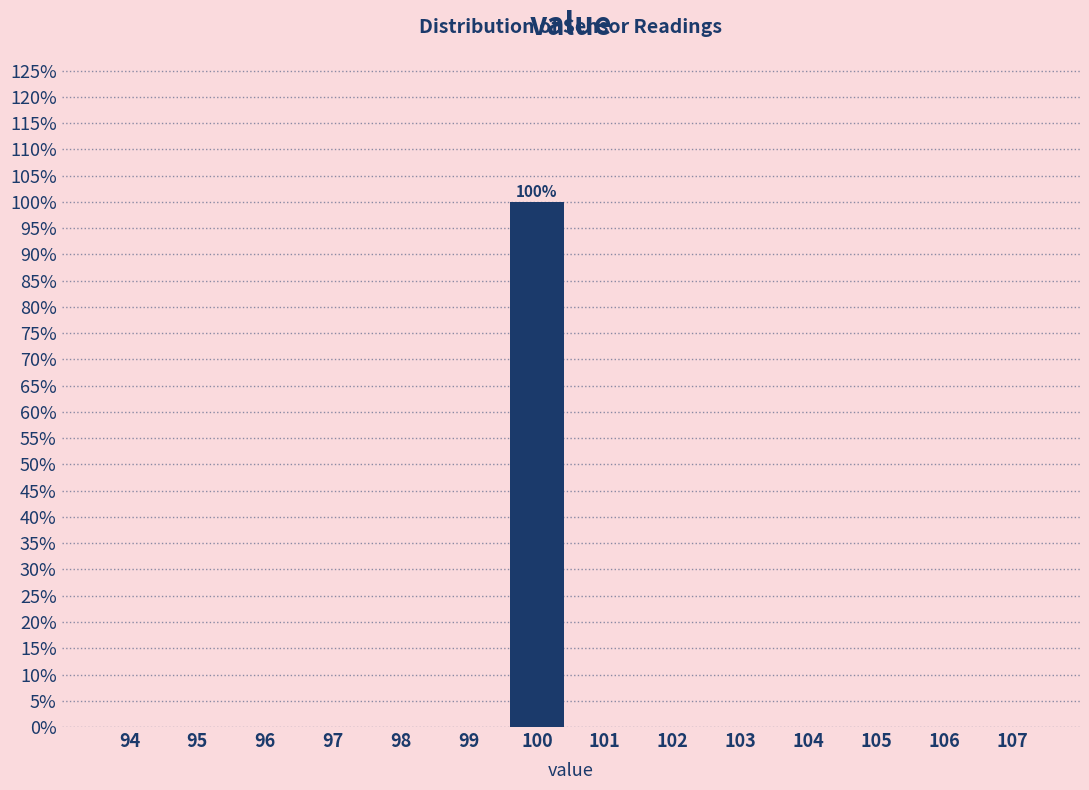

Which range on the x-axis has the tallest bar?

99.5 to 100.5